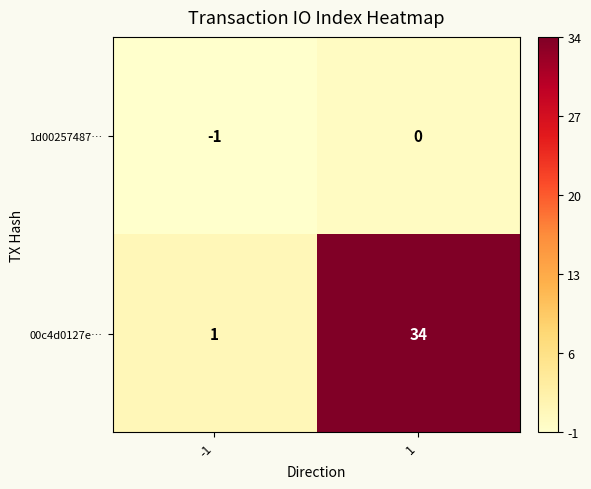

Reading left to right, what are all the values shown in this chart?

1d00257487…: -1	0
00c4d0127e…: 1	34